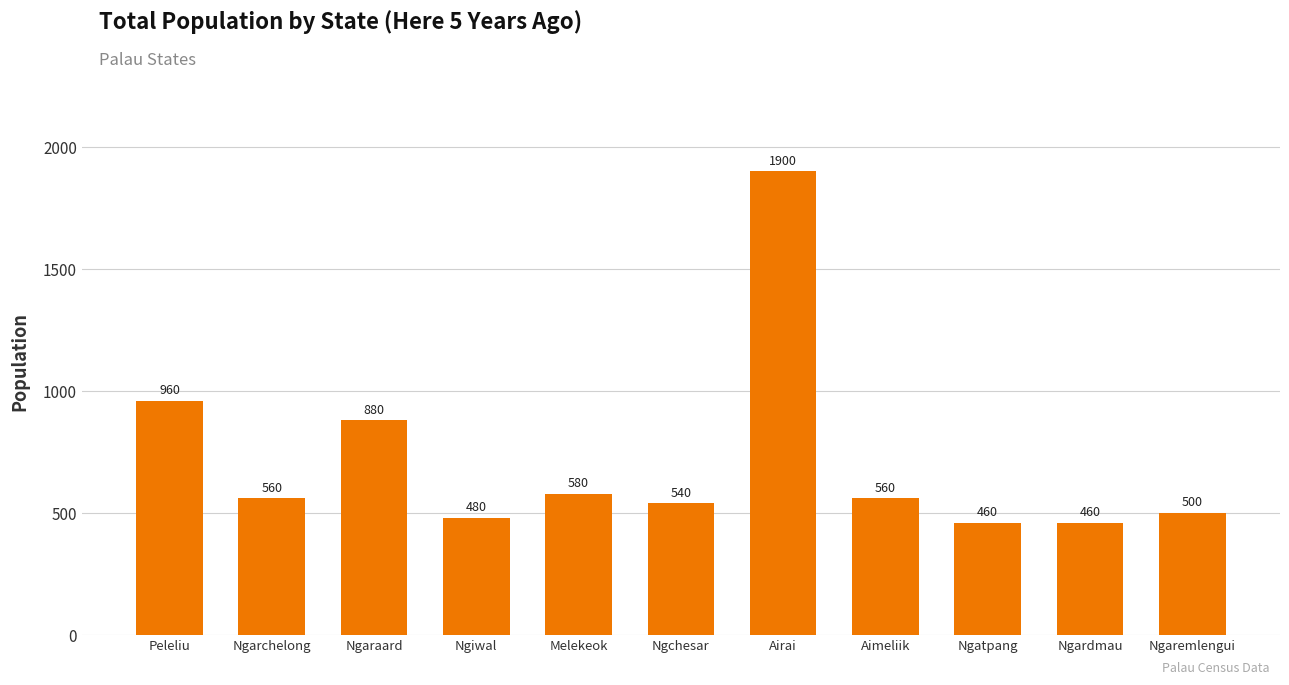

Reading left to right, transcribe all the data shown in this chart.

Peleliu=960	Ngarchelong=560	Ngaraard=880	Ngiwal=480	Melekeok=580	Ngchesar=540	Airai=1900	Aimeliik=560	Ngatpang=460	Ngardmau=460	Ngaremlengui=500